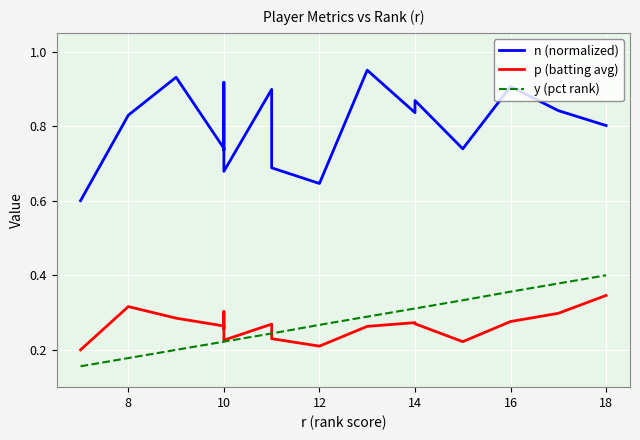

At which category does p (batting avg) reach its first local peak?

8